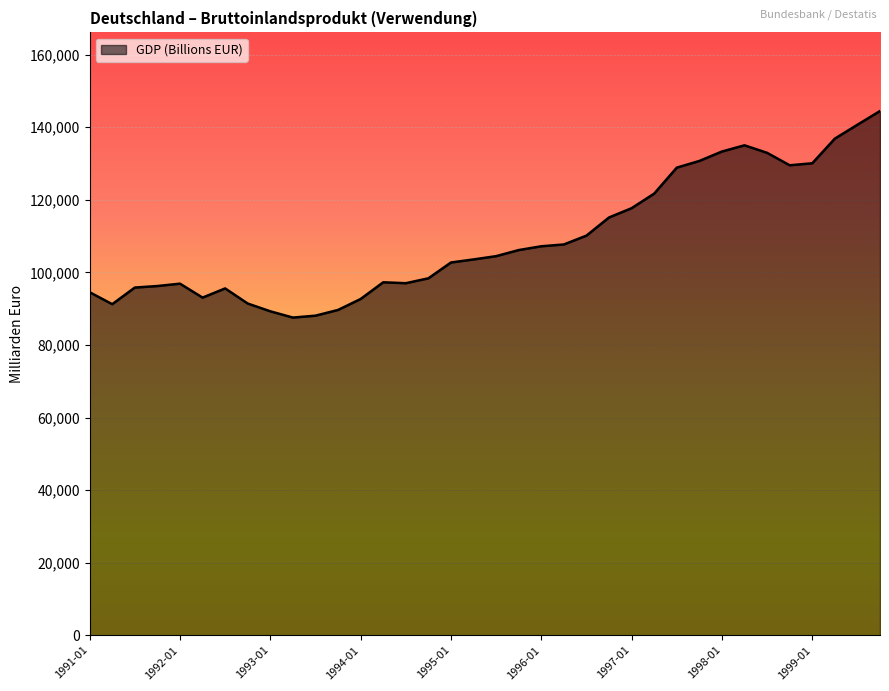

What is the maximum value shown in the chart?

144474